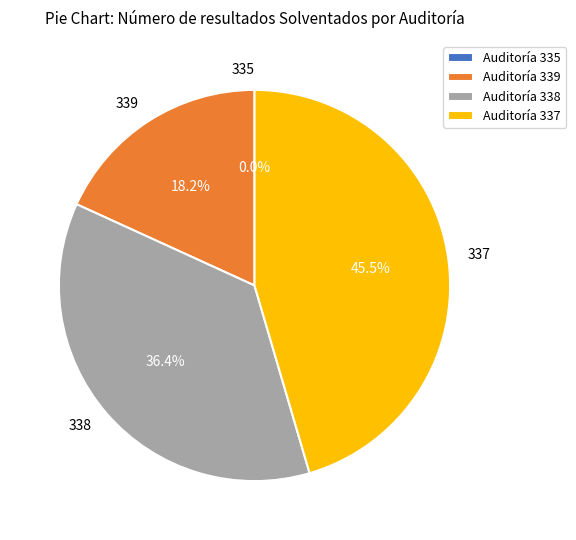

Is there any slice that represents more than half of the pie?

No